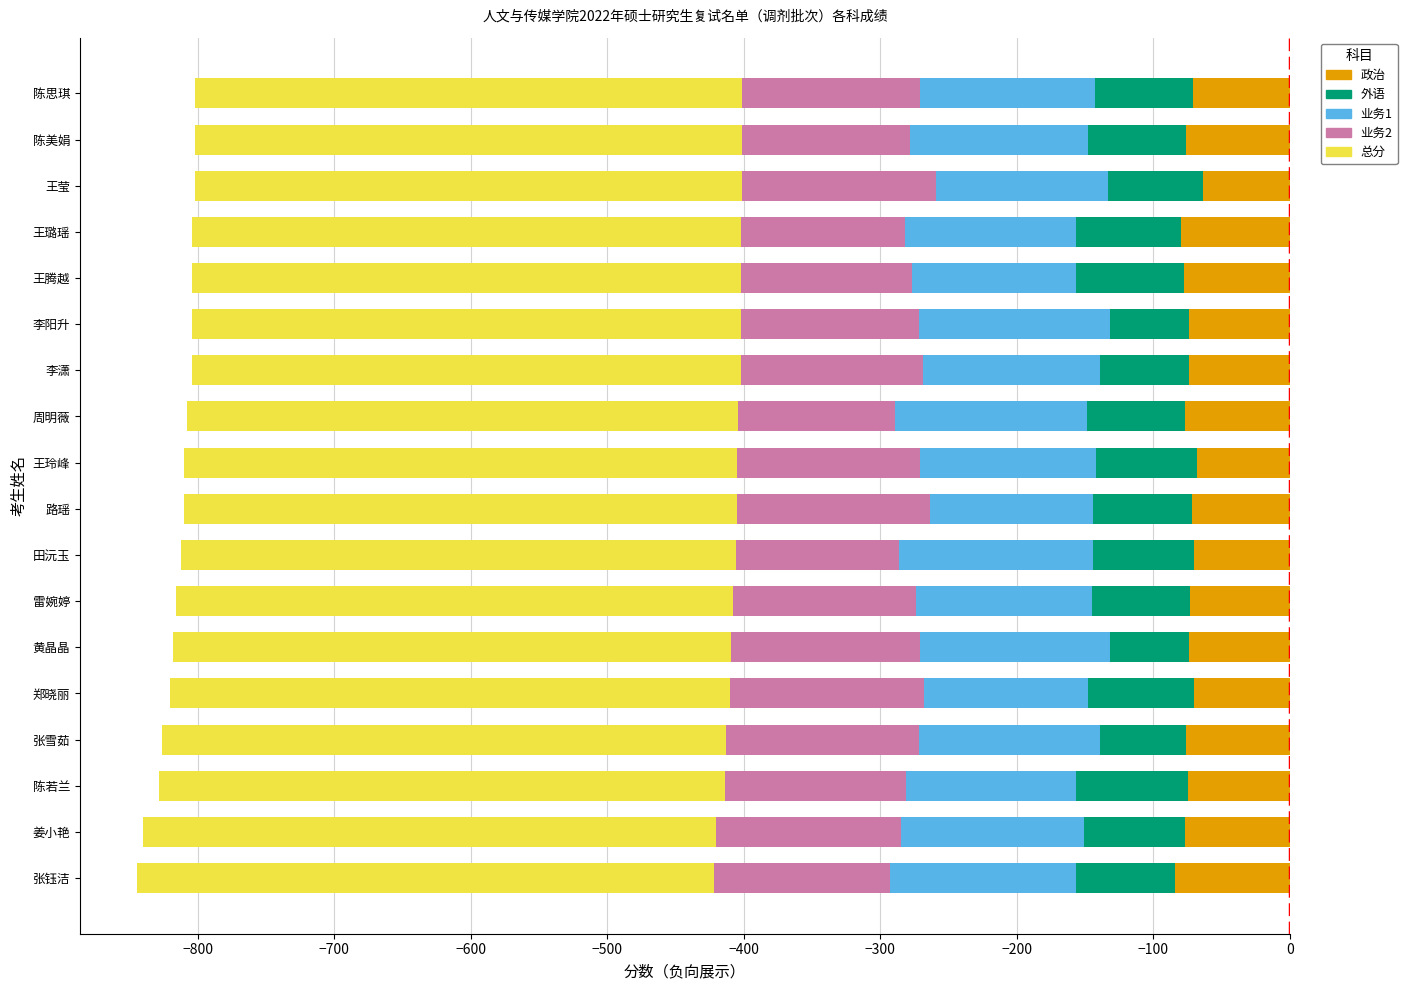

What is the spread (max minus min) of values at 路瑶?

333